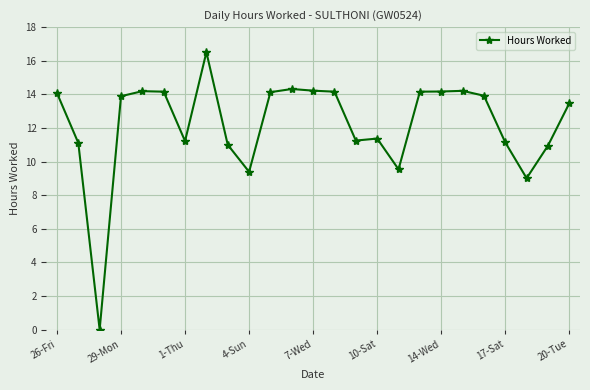

What is the difference between the second highest and second lowest values?

5.3